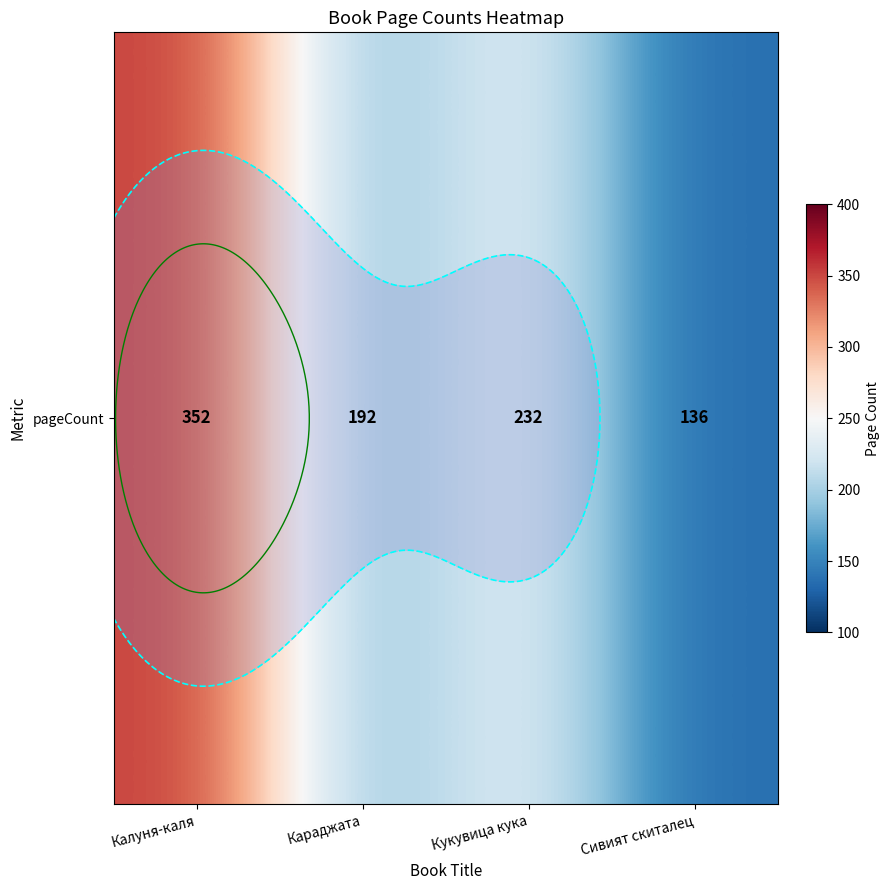

Between Кукувица кука and Сивият скиталец, which is larger?

Кукувица кука